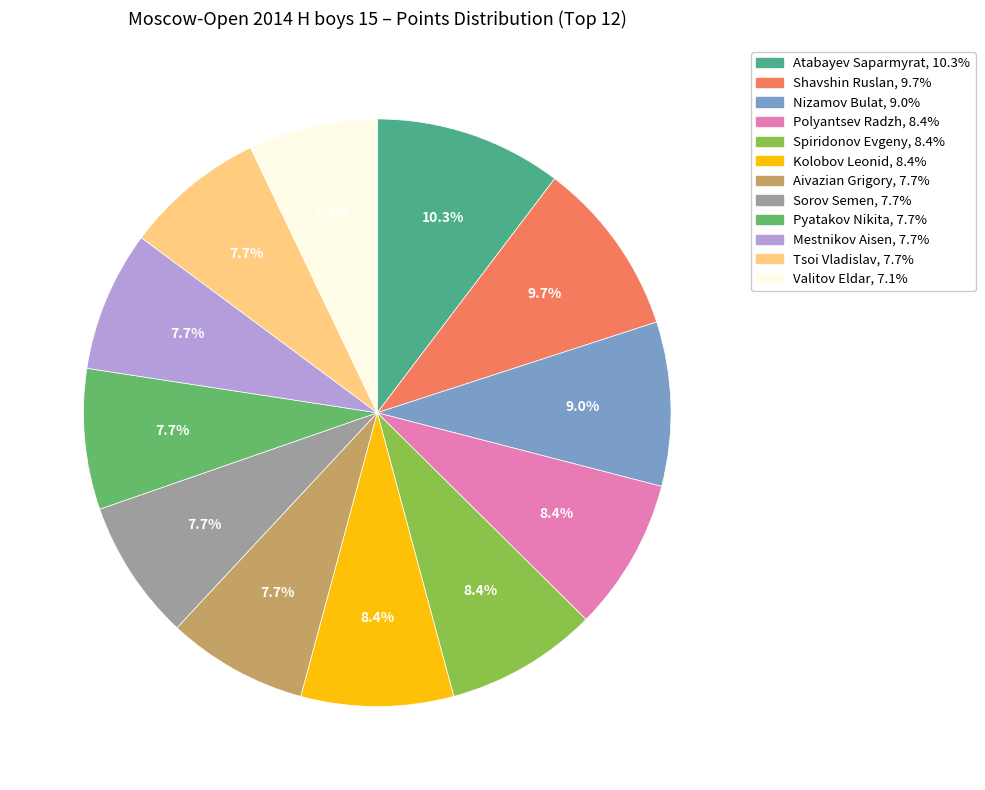

How many slices are in this pie chart?

12